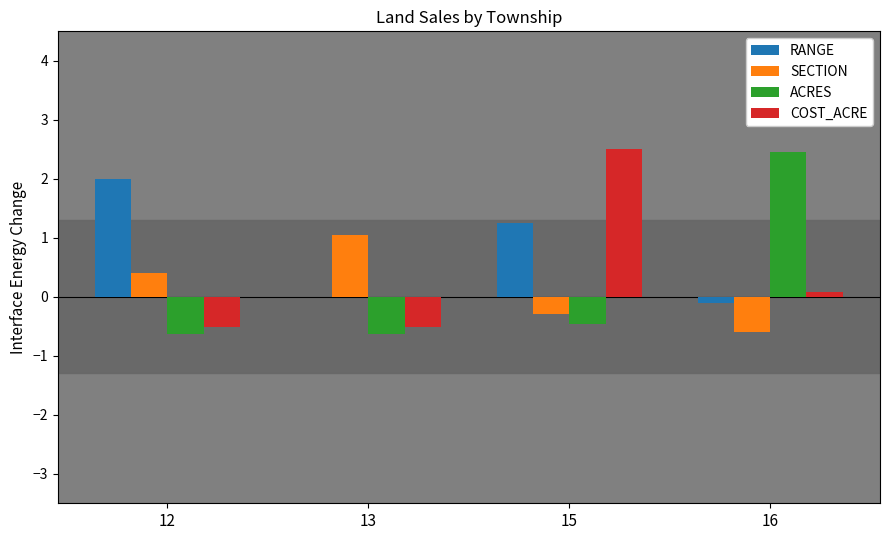

What is the maximum value shown in the chart?

2.5